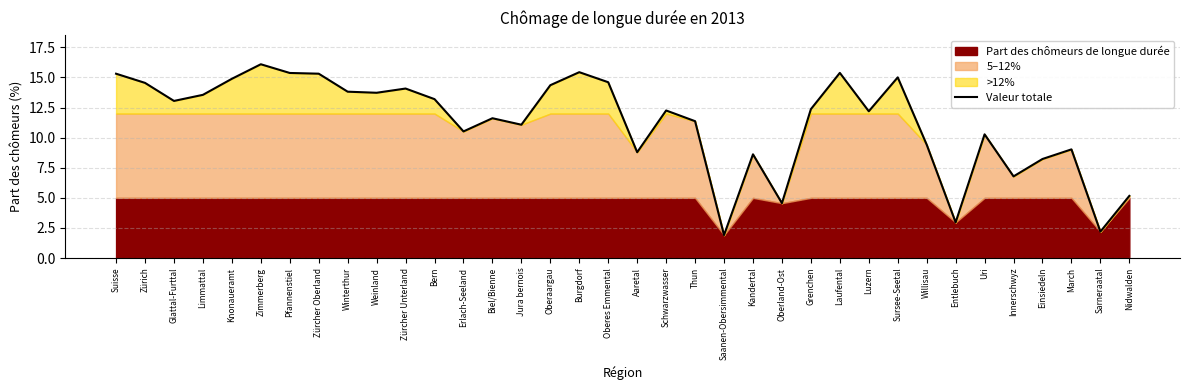

The value at Schwarzwasser is 12.3. True or false?

True